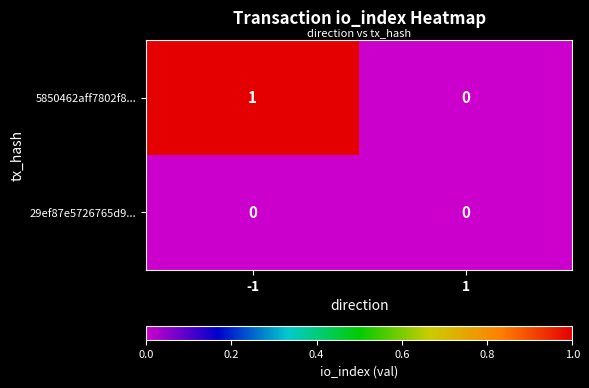

List the series in order of their overall mean, lowest first.

29ef87e5726765d9..., 5850462aff7802f8...